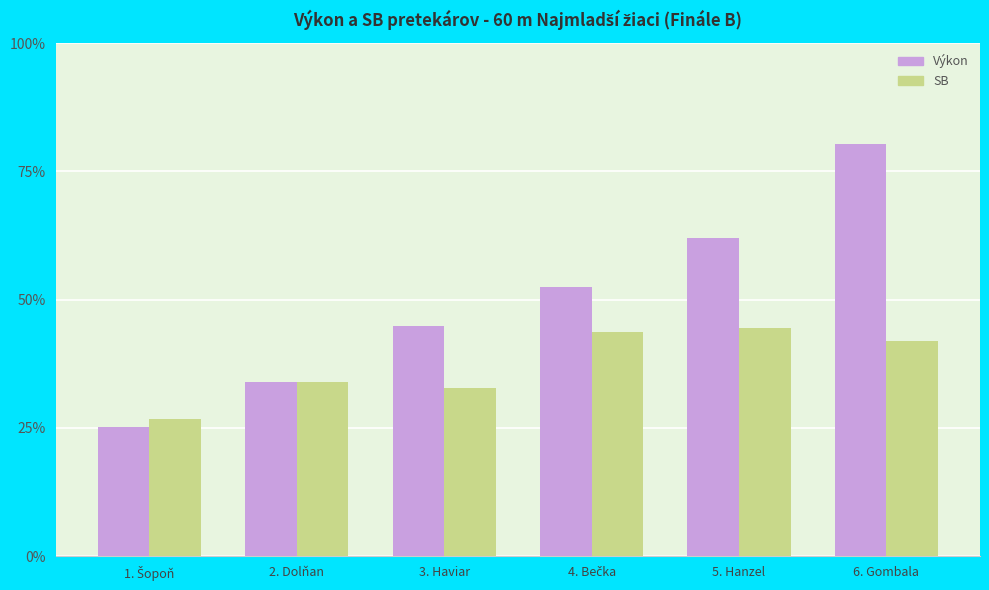

Reading left to right, transcribe all the data shown in this chart.

Výkon: 25.2	34.0	44.8	52.4	62.0	80.4
SB: 26.8	34.0	32.8	43.6	44.4	42.0